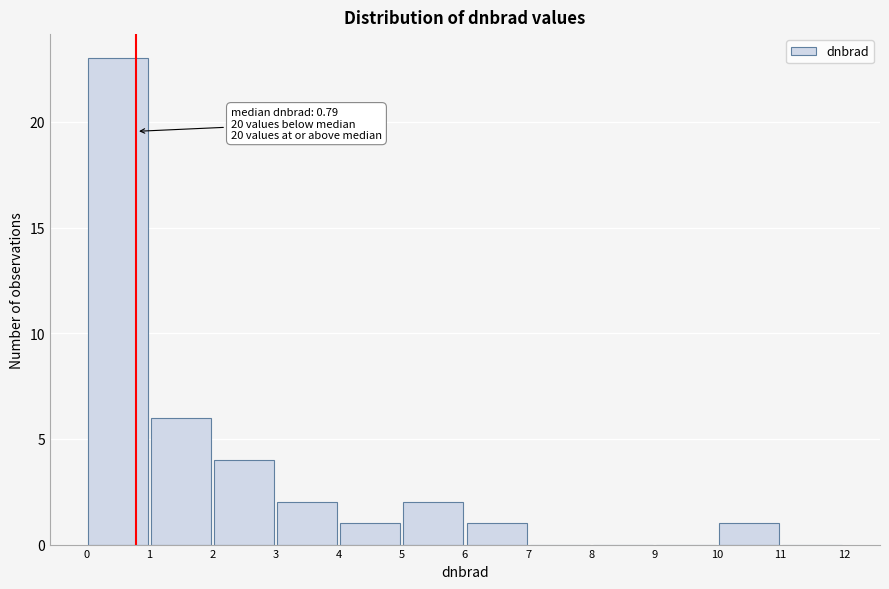

Which range on the x-axis has the tallest bar?

0 to 1